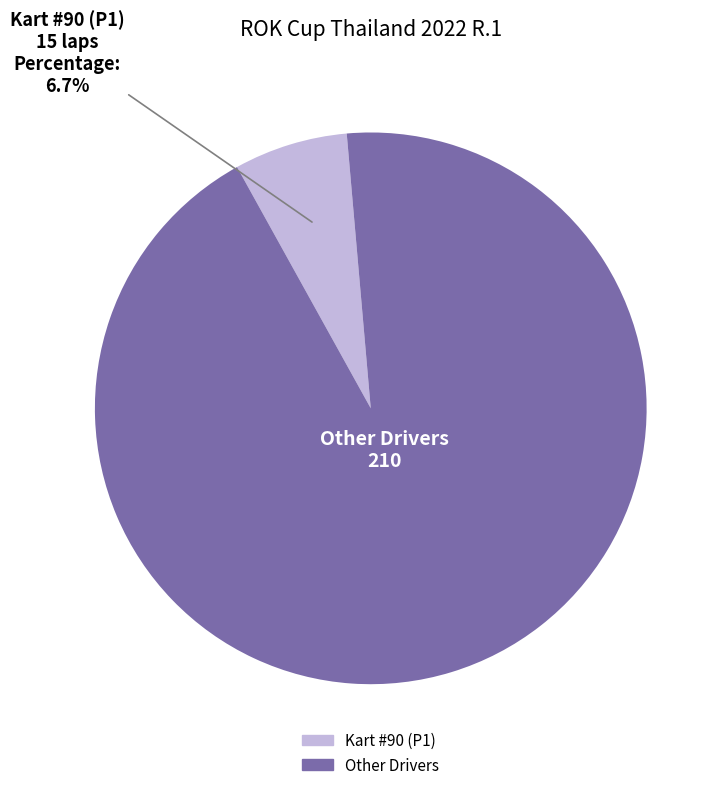

Is there a majority slice in this chart?

Yes